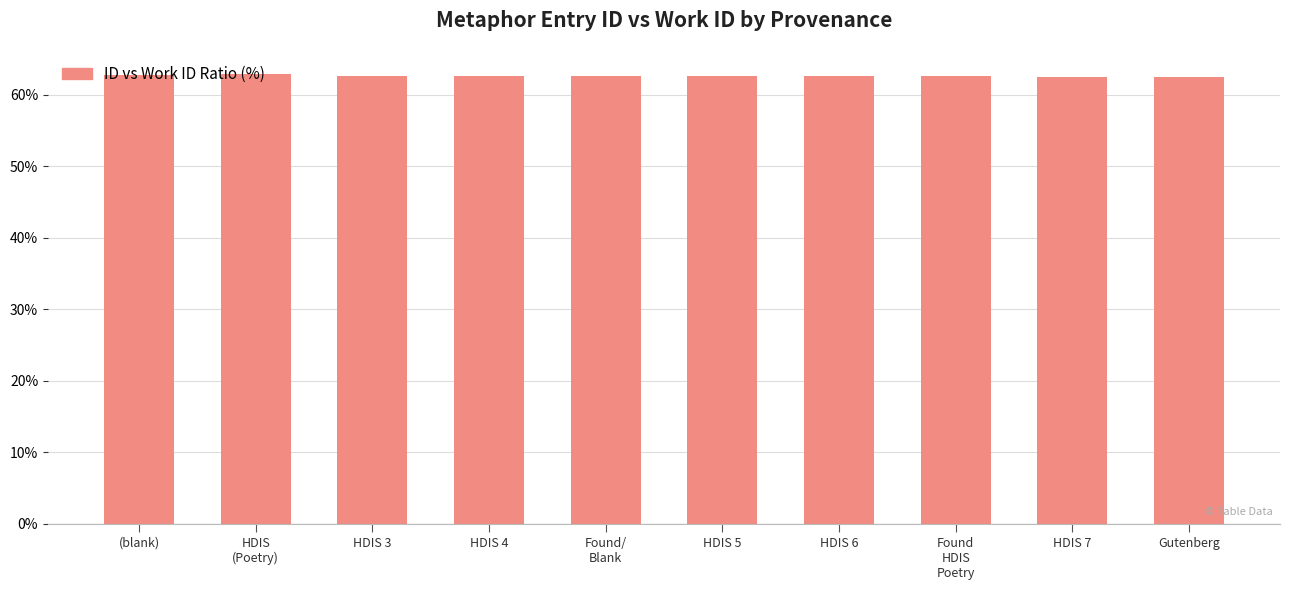

What is the difference between the maximum and minimum values?

0.4